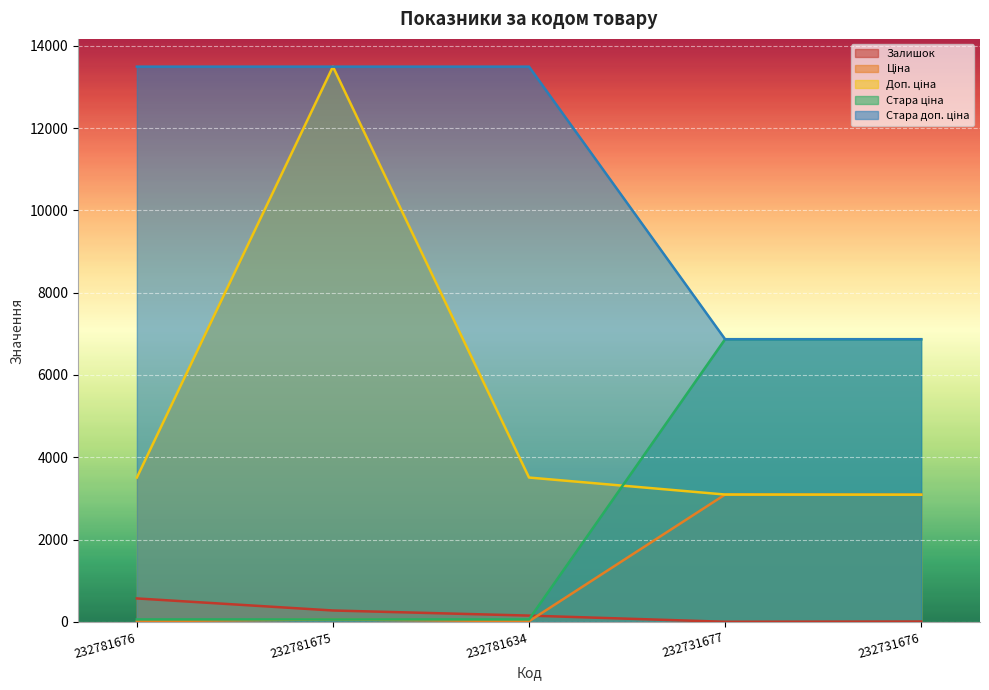

Read the Залишок value at 232731676.

9.0